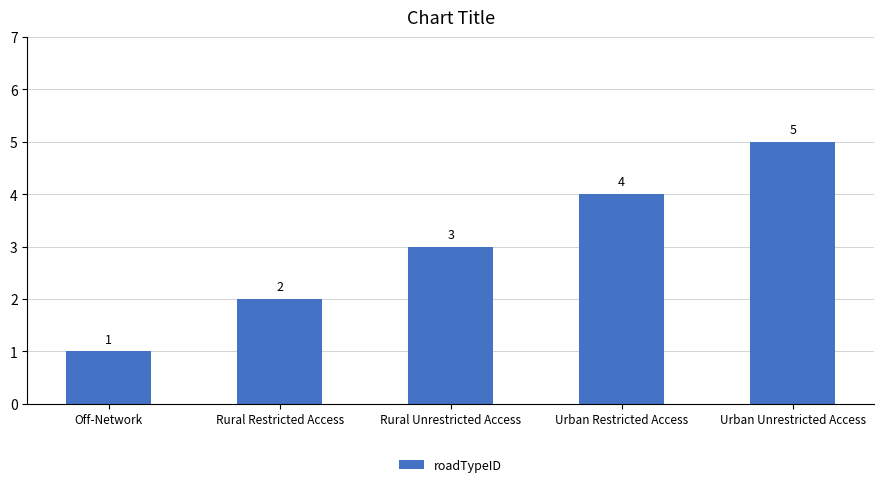

What is the difference between the values at Urban Unrestricted Access and Urban Restricted Access?

1